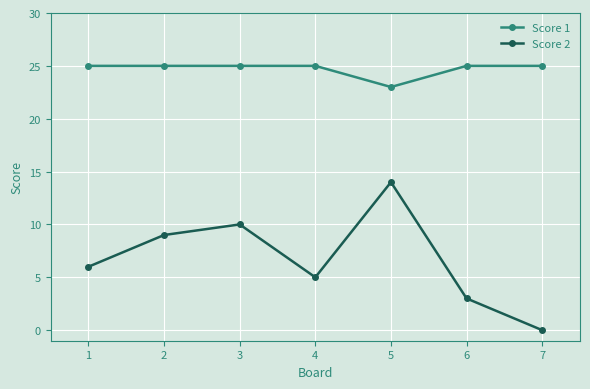

Reading left to right, what are all the values shown in this chart?

Score 1: 25	25	25	25	23	25	25
Score 2: 6	9	10	5	14	3	0